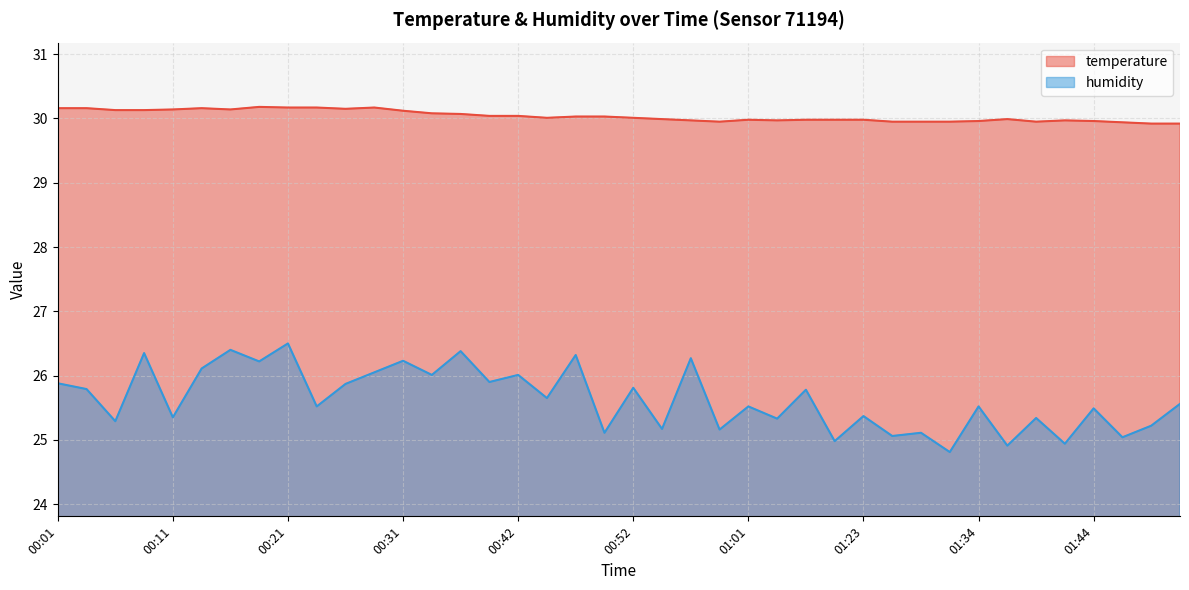

What is the approximate value of humidity at 01:52?

25.6